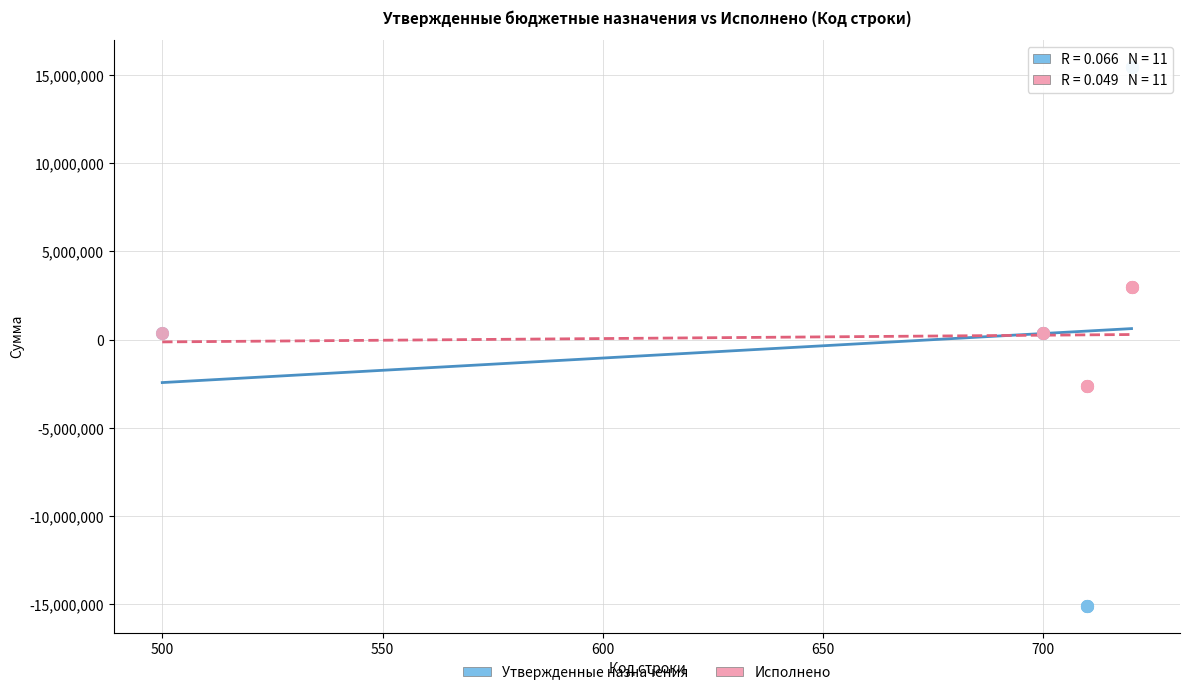

Which series contains the highest Y value?

Утвержденные назначения